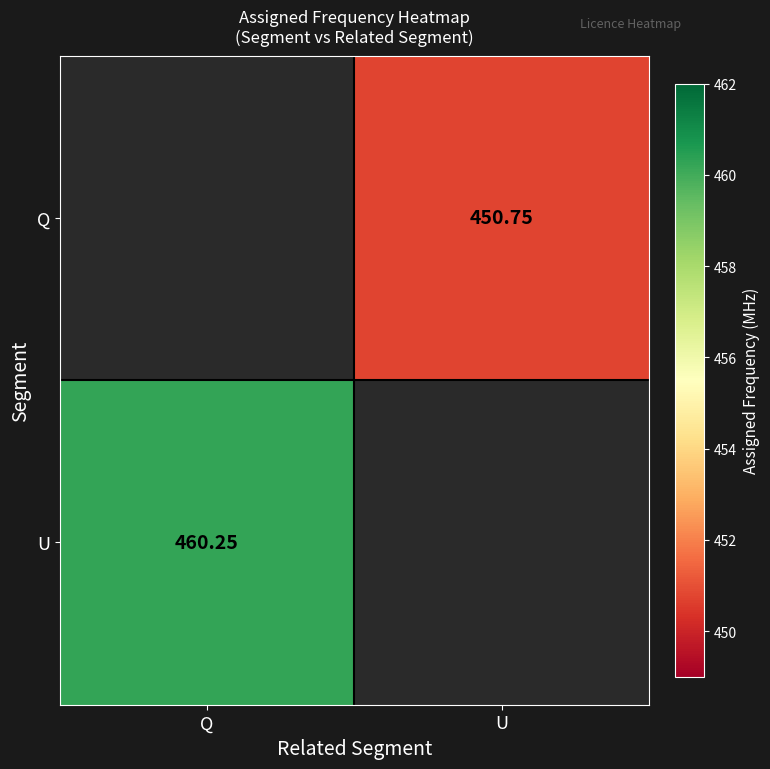

Is the value of U at Q greater than the value of Q at U?

Yes